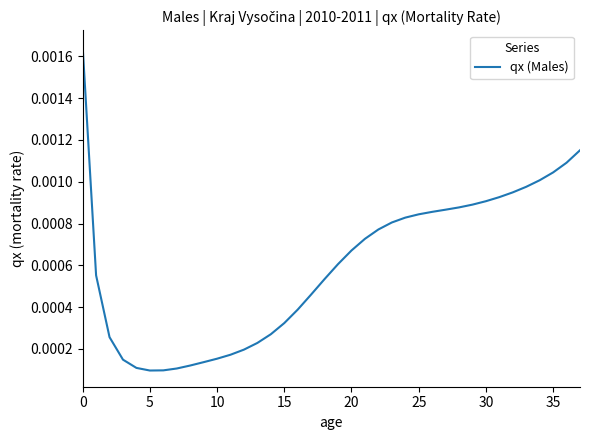

Does the chart have visible grid lines?

No